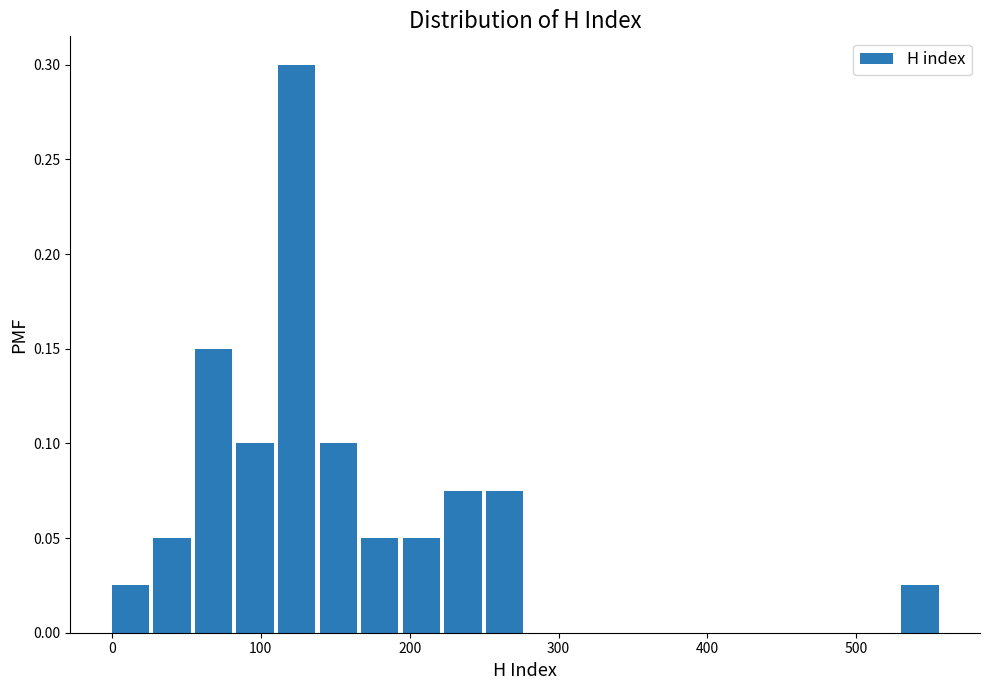

Read against the x-axis, roughly where is the centre of the tallest bar?

120